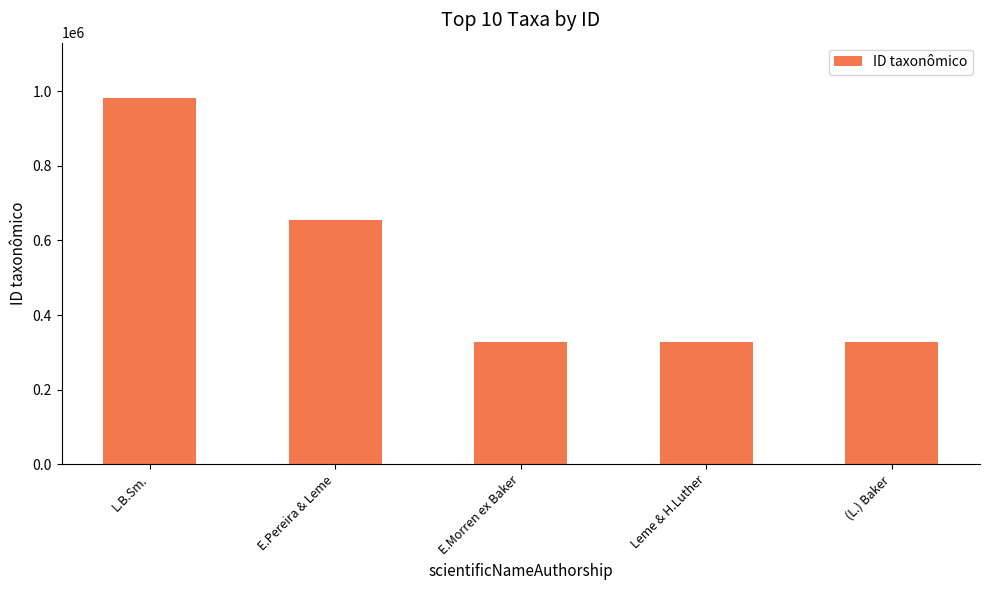

What value does the data have at E.Pereira & Leme?

653691